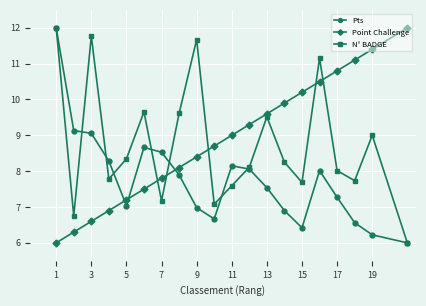

True or false: Point Challenge and Pts cross at least once.

True